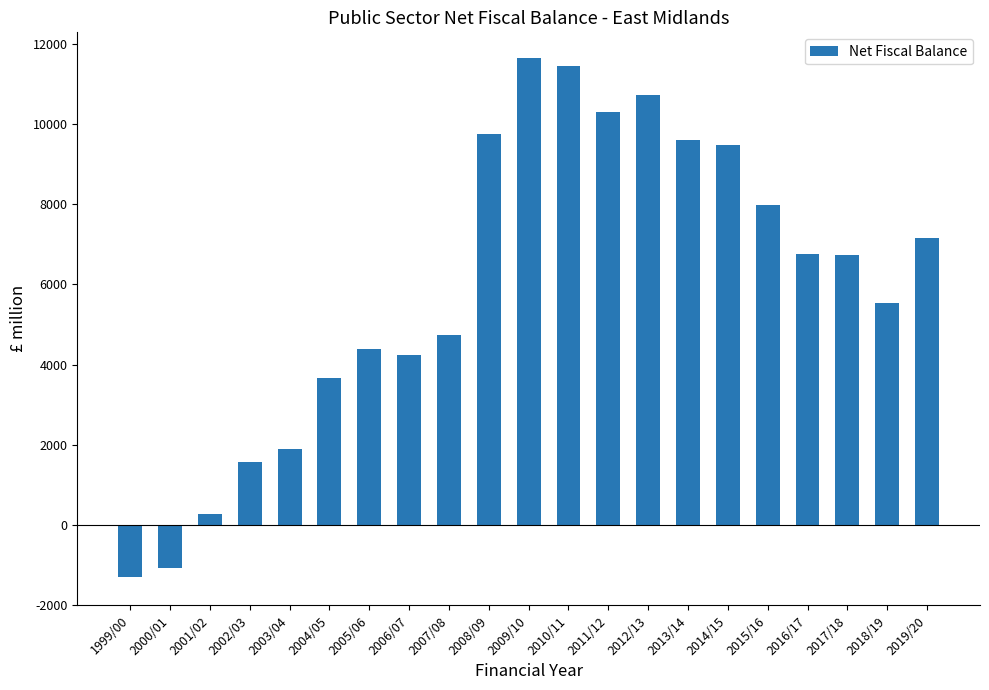

What is the label of the 6th bar from the left?

2004/05